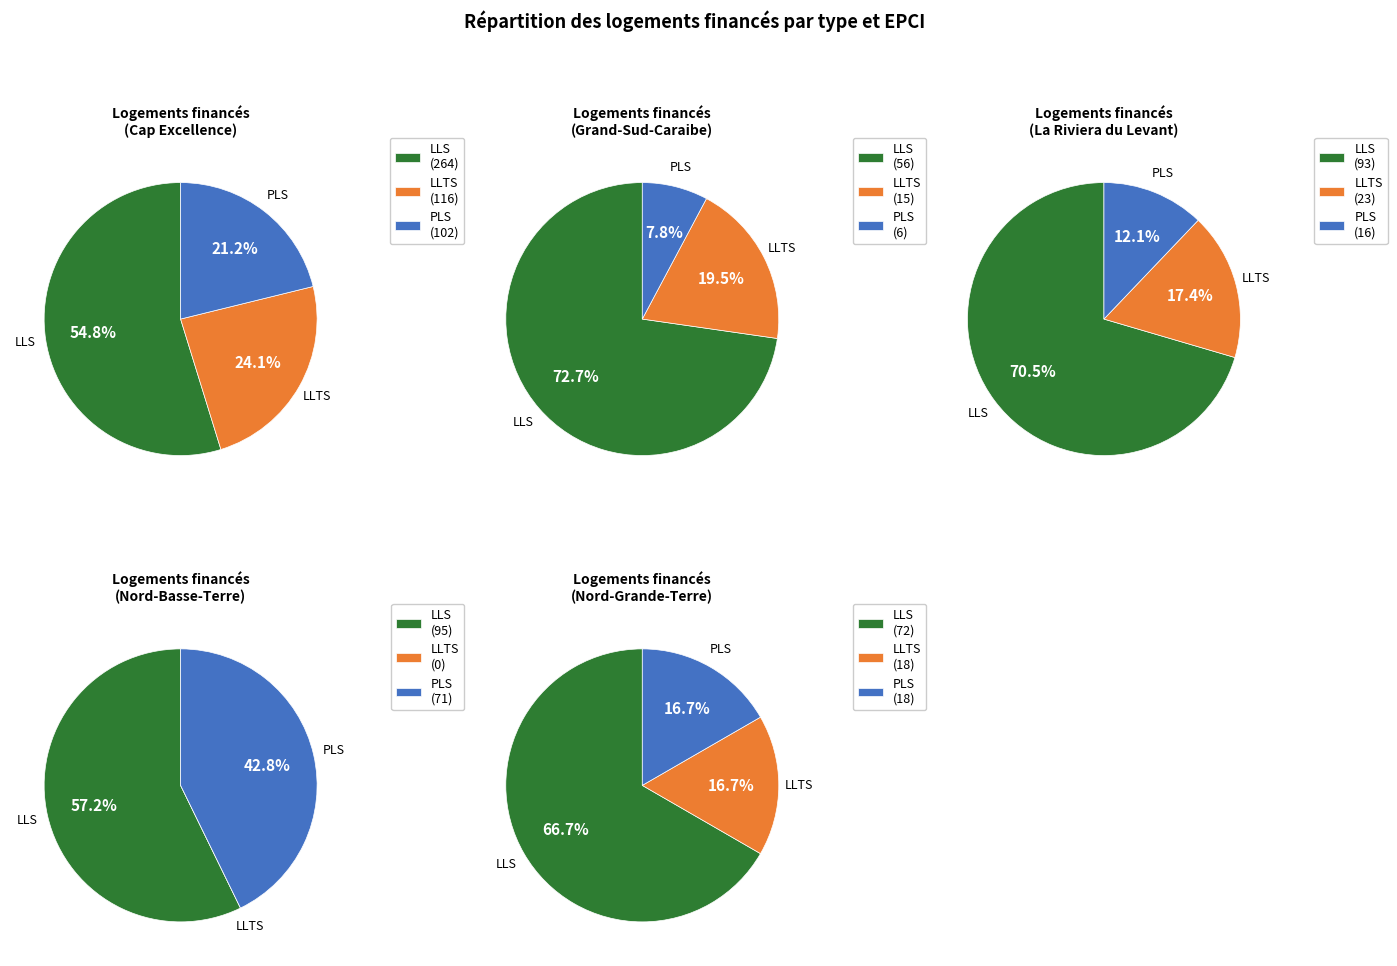

To the nearest percent, what percentage of the pie is Nord-Basse-Terre?

33%